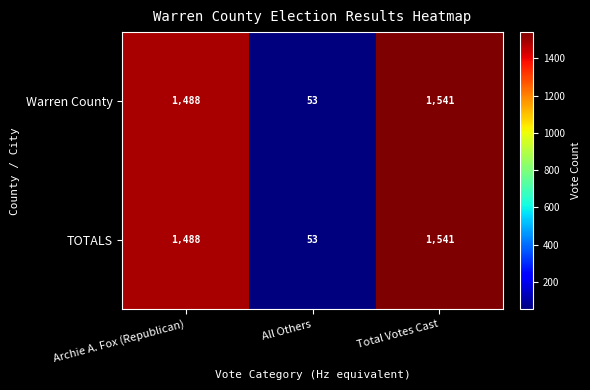

What is the sum of all TOTALS values?

3082